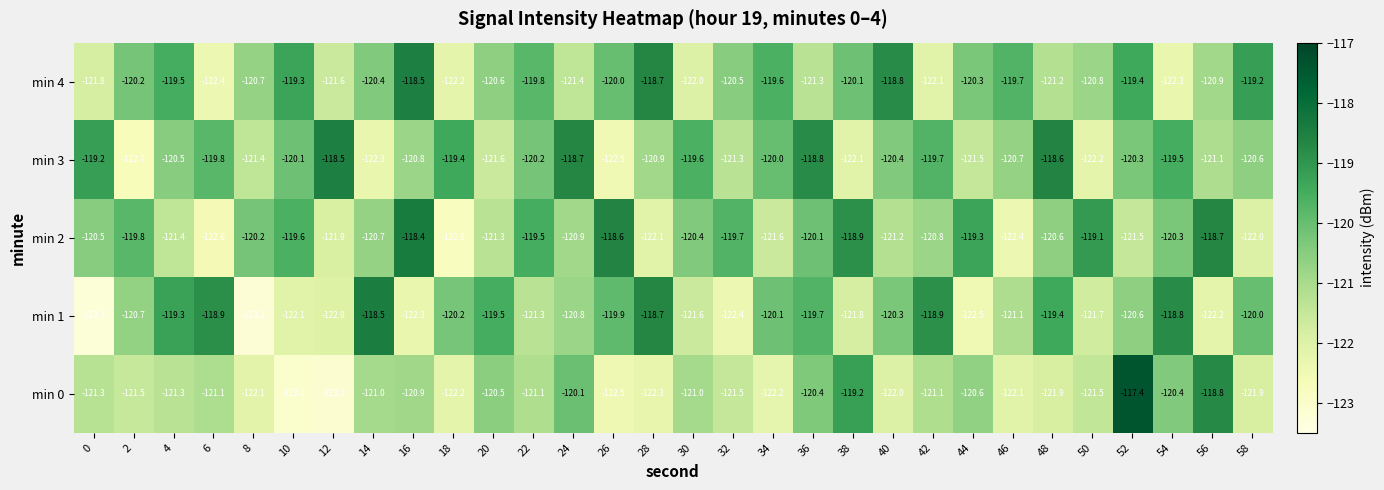

What is the average value of the min 0 series?

-121.2